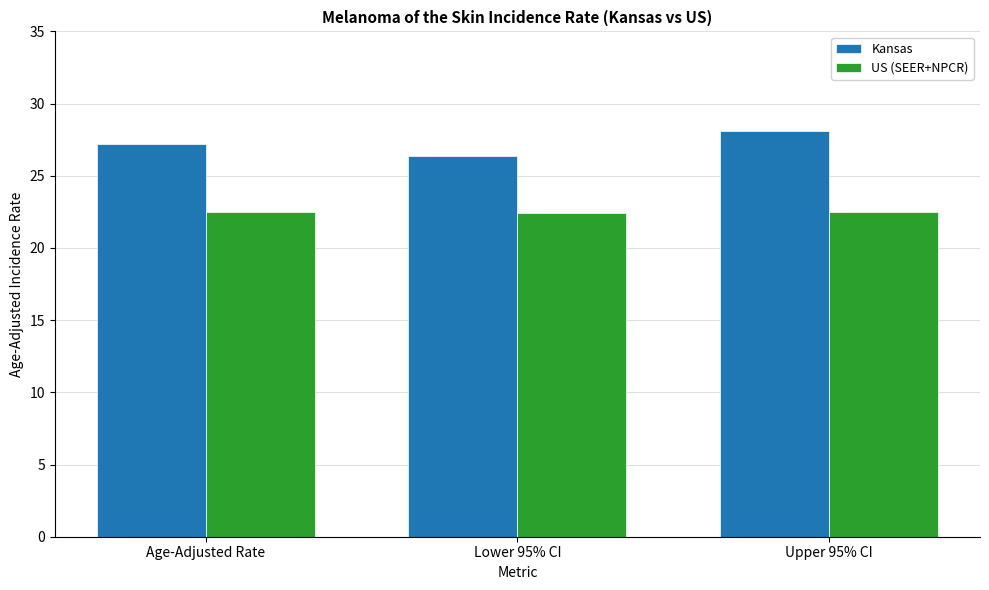

What are all the series names shown in the legend?

Kansas, US (SEER+NPCR)